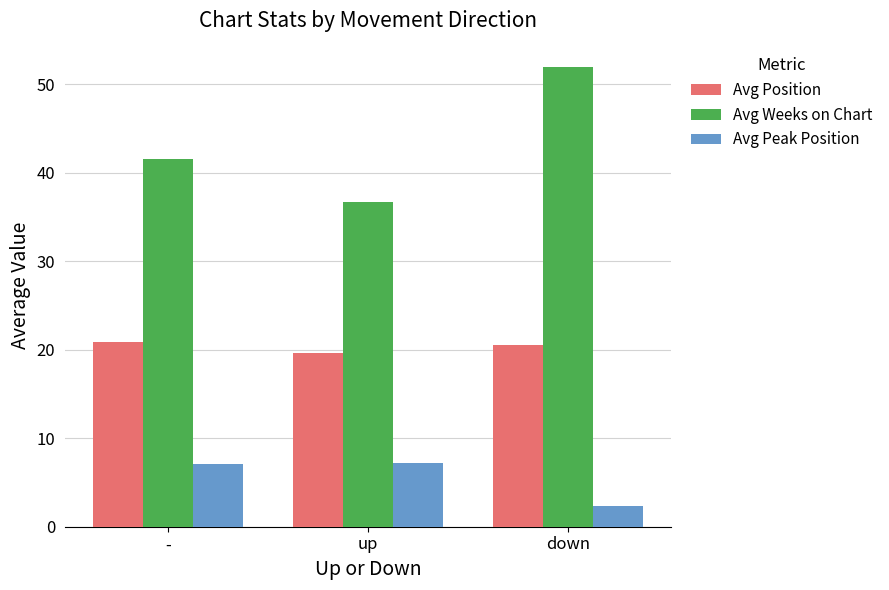

What is the average value of the Avg Weeks on Chart series?

43.4